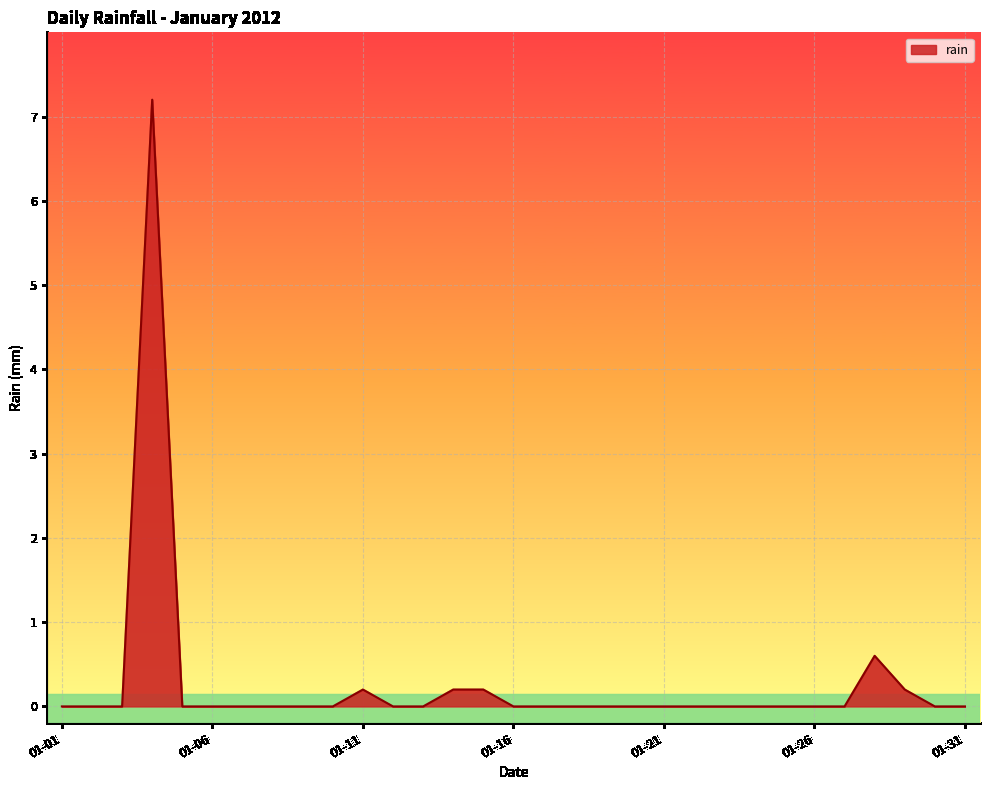

What is the greatest value displayed?

7.2